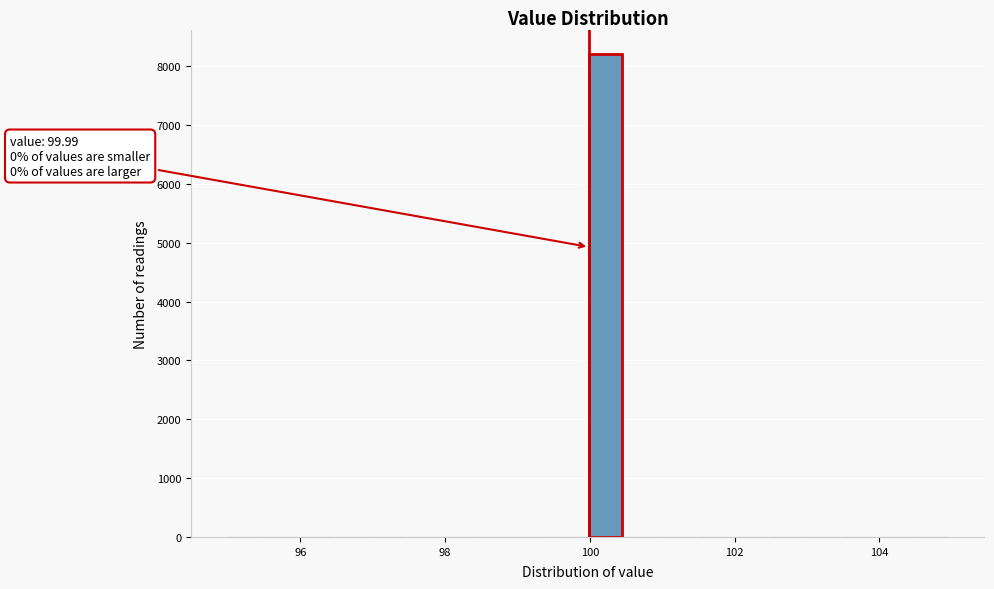

Around what value on the x-axis is the tallest bar? Give the approximate position of its centre, as read against the axis.

100.2